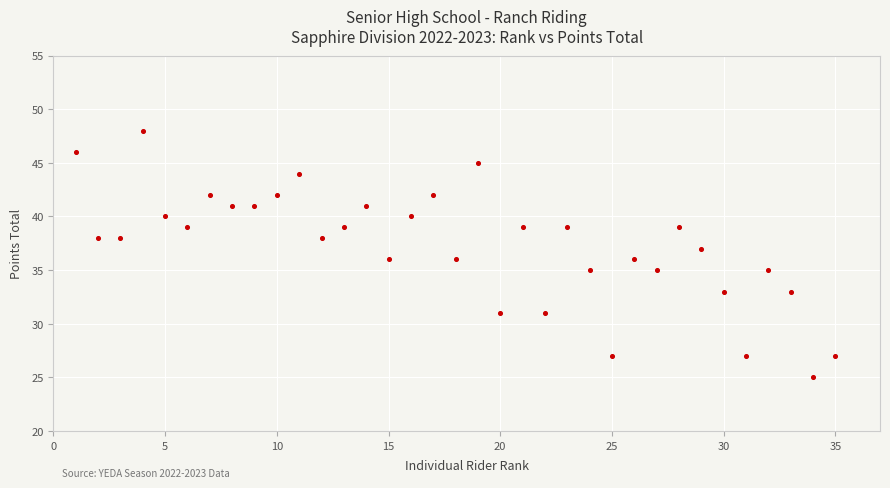

What is the range of Y values (max minus min)?

23